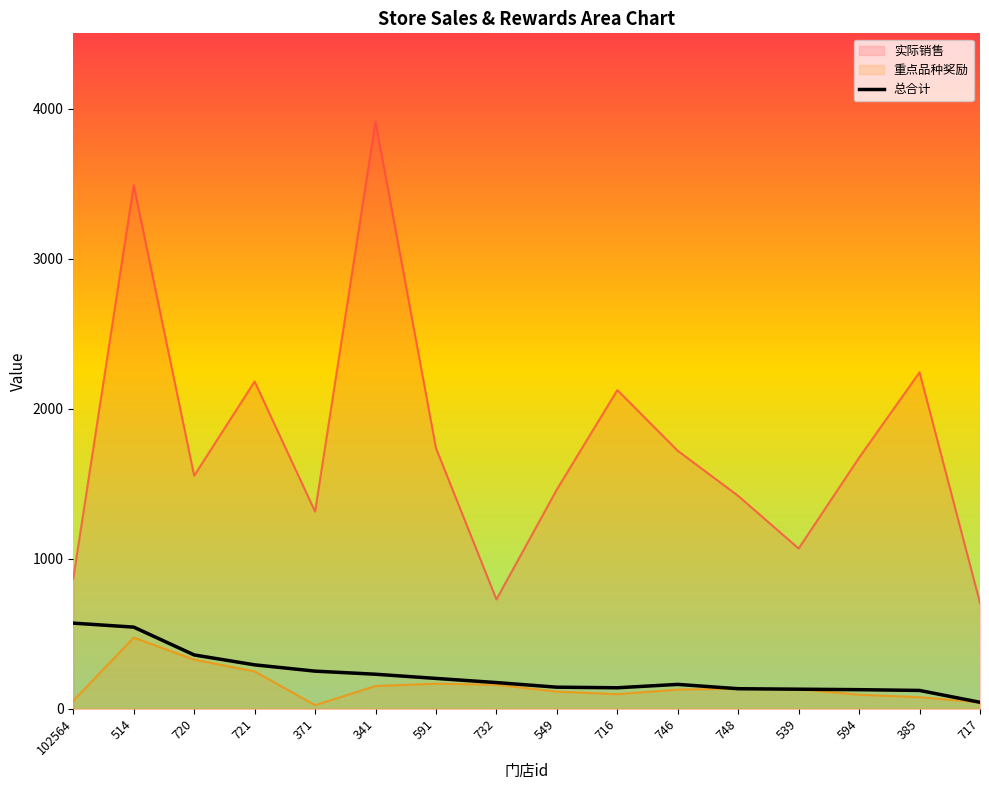

Reading left to right, what are all the values shown in this chart?

实际销售: 869.2	3489.0	1553.5	2181.2	1314.4	3913.8	1737.1	729.5	1461.7	2124.0	1719.5	1419.0	1068.5	1673.9	2242.7	706.1
重点品种奖励: 53.7	474.7	328.0	249.4	24.9	152.3	167.9	160.4	114.9	97.9	128.5	134.0	130.8	94.2	77.6	43.6
总合计: 571.0	544.4	359.1	293.1	251.2	230.6	202.7	175.0	144.2	140.3	162.9	134.0	130.8	127.7	122.5	43.6